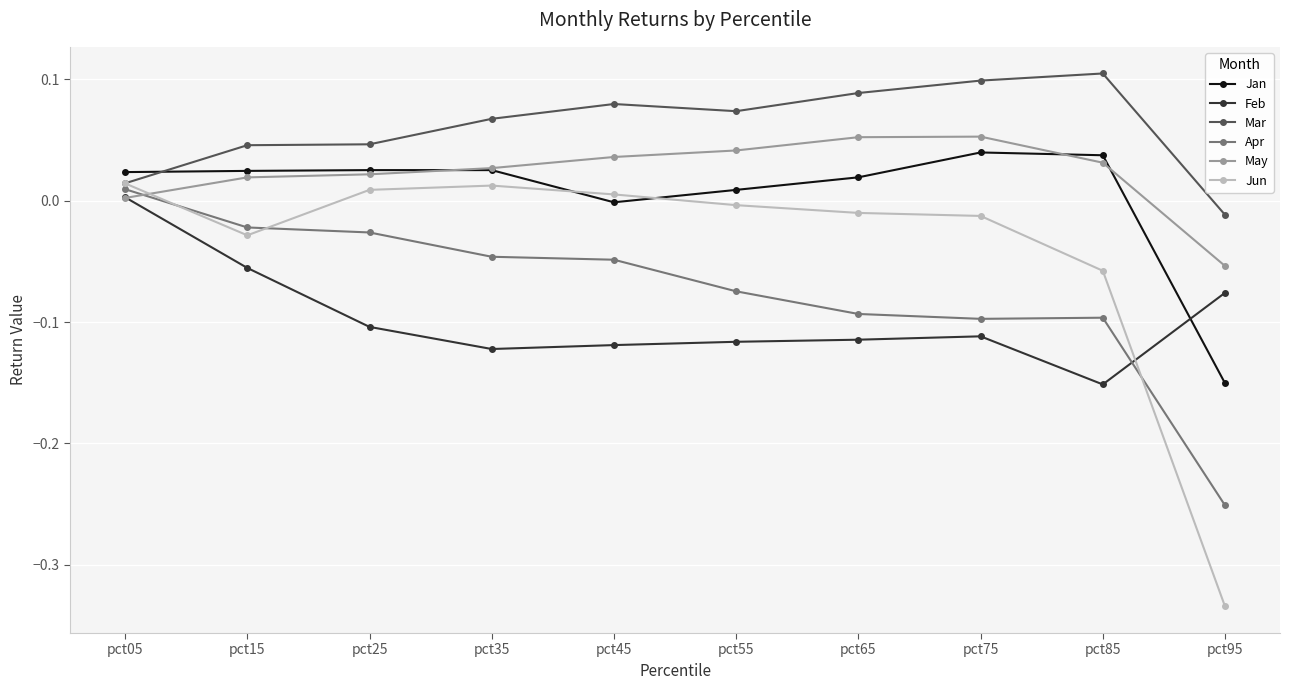

Between pct55 and pct95, which series saw the biggest shift?

Jun